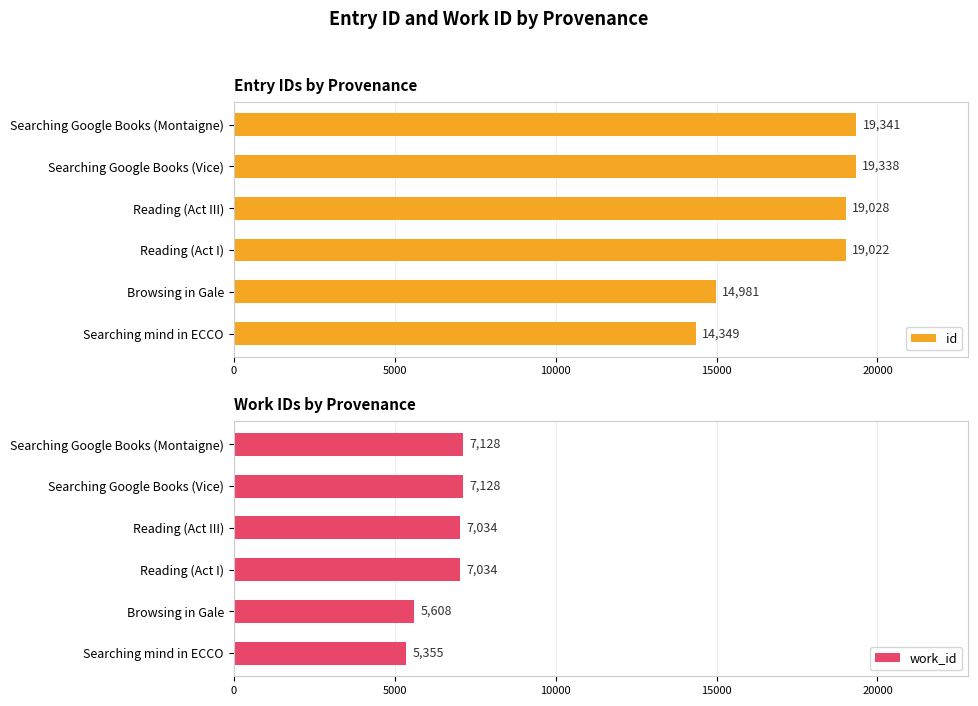

What are all the series names shown in the legend?

id, work_id